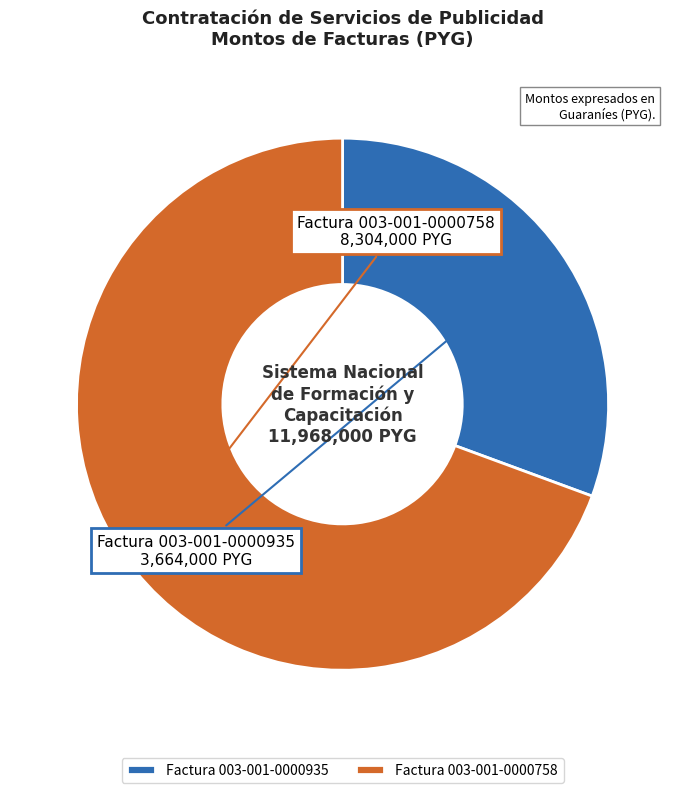

What is the largest slice in the pie chart?

Factura 003-001-0000758